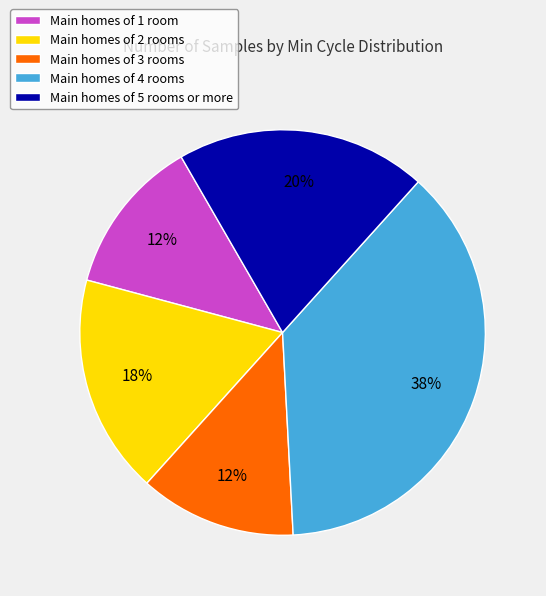

To the nearest percent, what is the average slice percentage?

20%